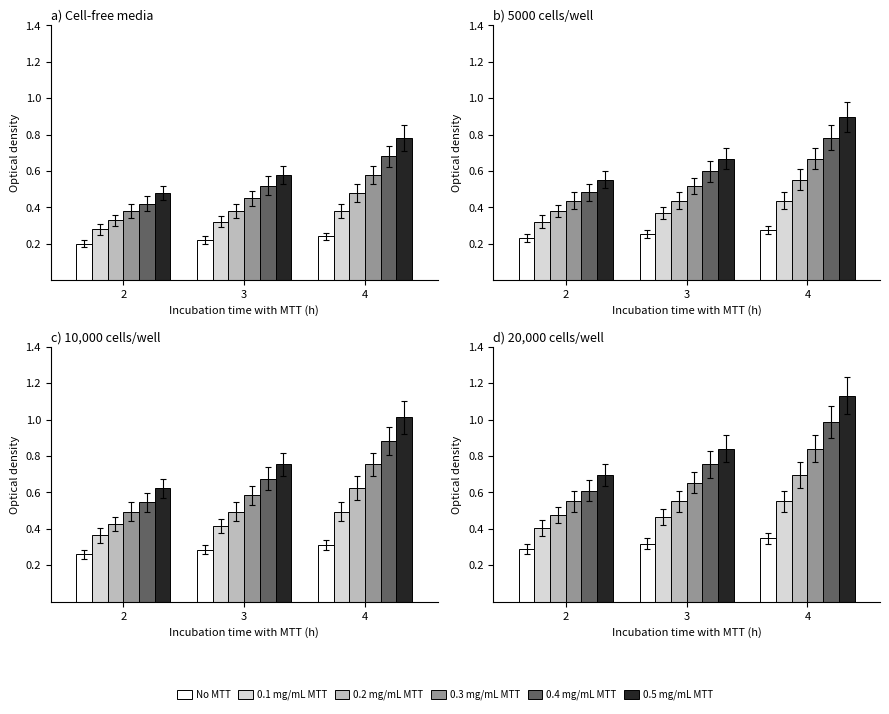

What is the difference between the 0.5 mg/mL MTT values at 2 and 3?

0.1